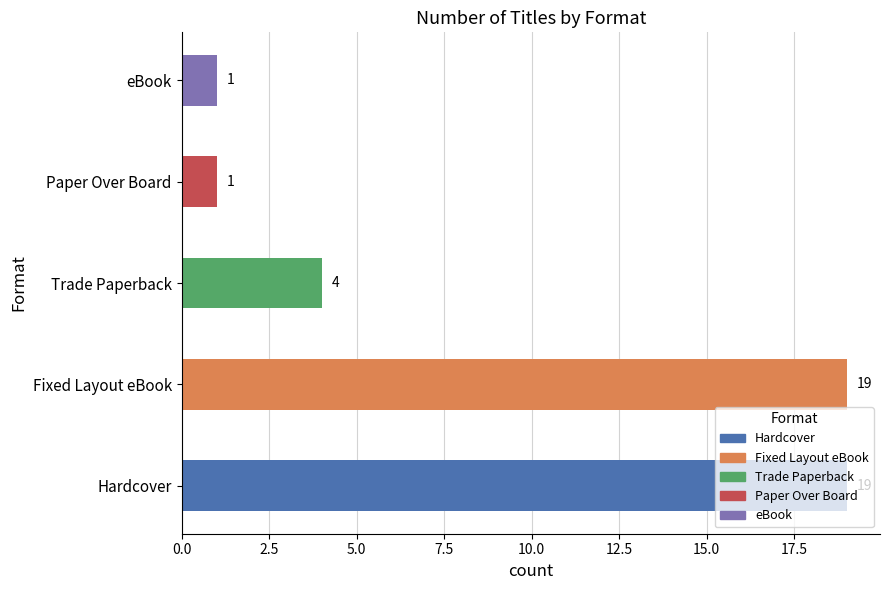

What is the average value?

9